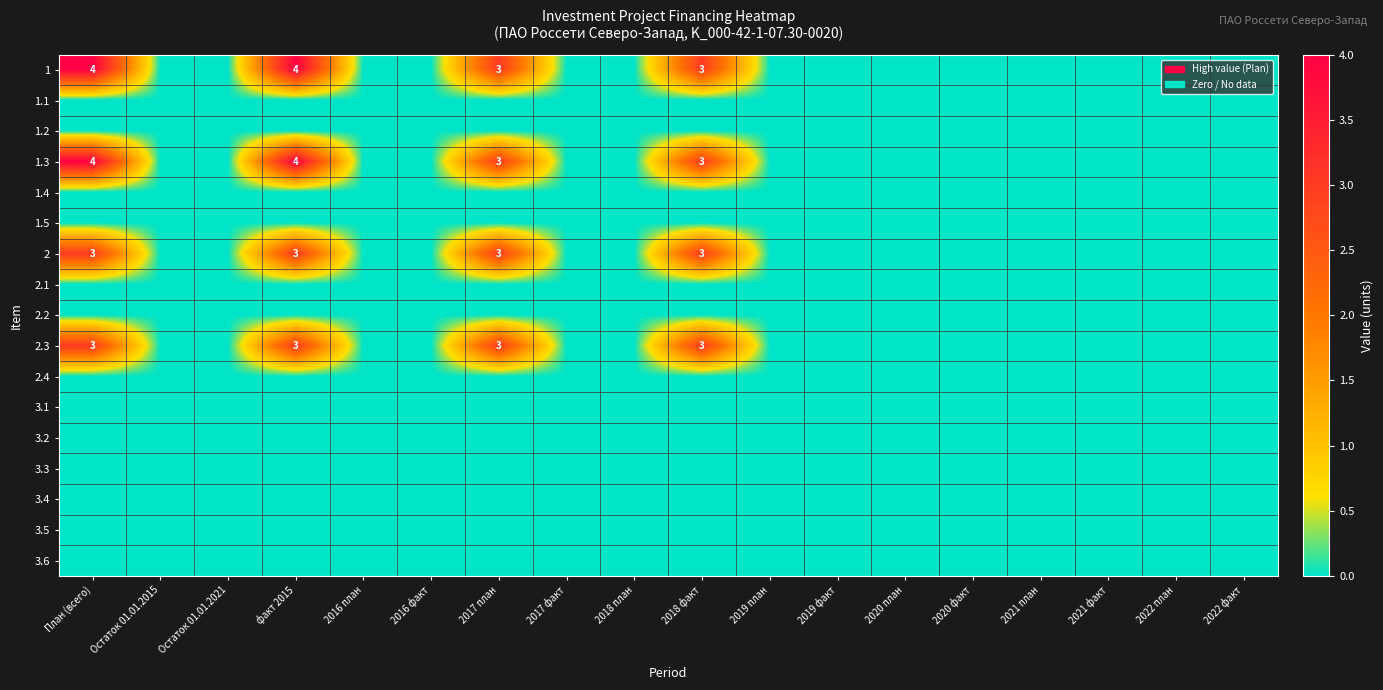

True or false: 2.3 has a value of 3 at 2018 факт.

True